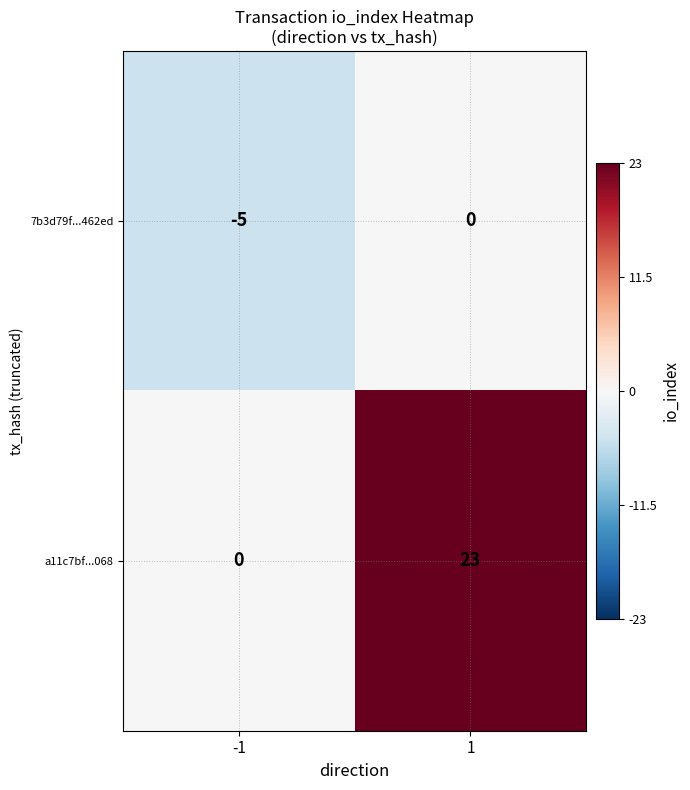

The value of a11c7bf...068 at 1 is 23. True or false?

True